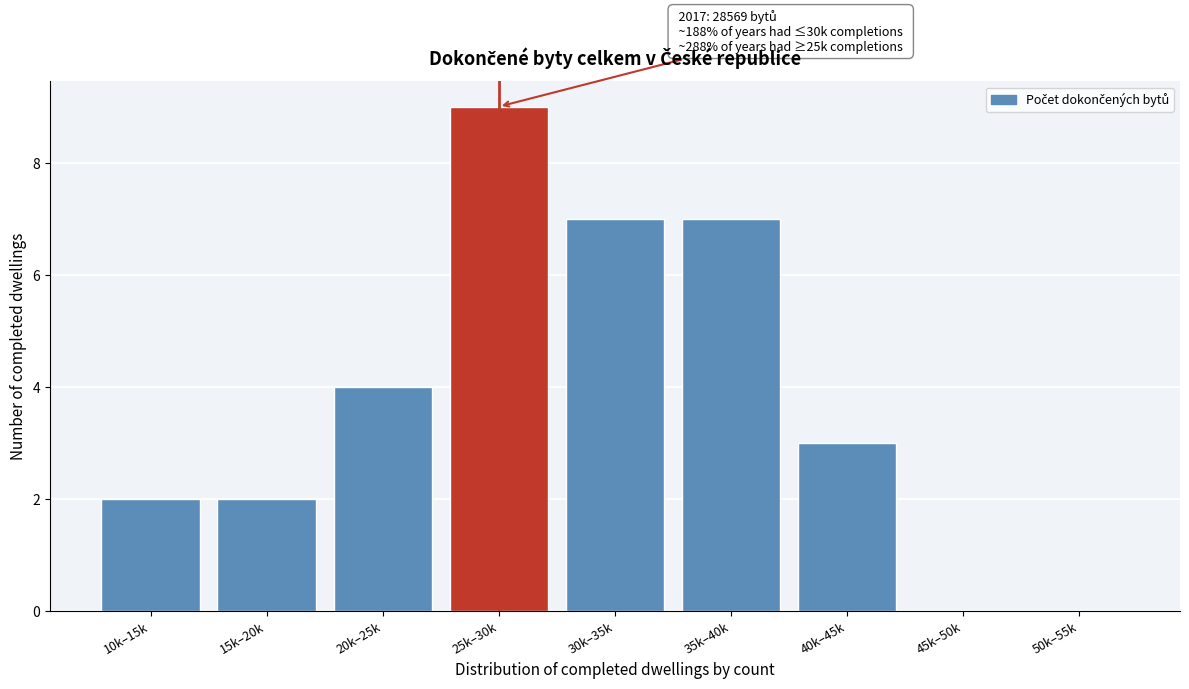

Reading left to right, what are all the values shown in this chart?

10k–15k=2	15k–20k=2	20k–25k=4	25k–30k=9	30k–35k=7	35k–40k=7	40k–45k=3	45k–50k=0	50k–55k=0